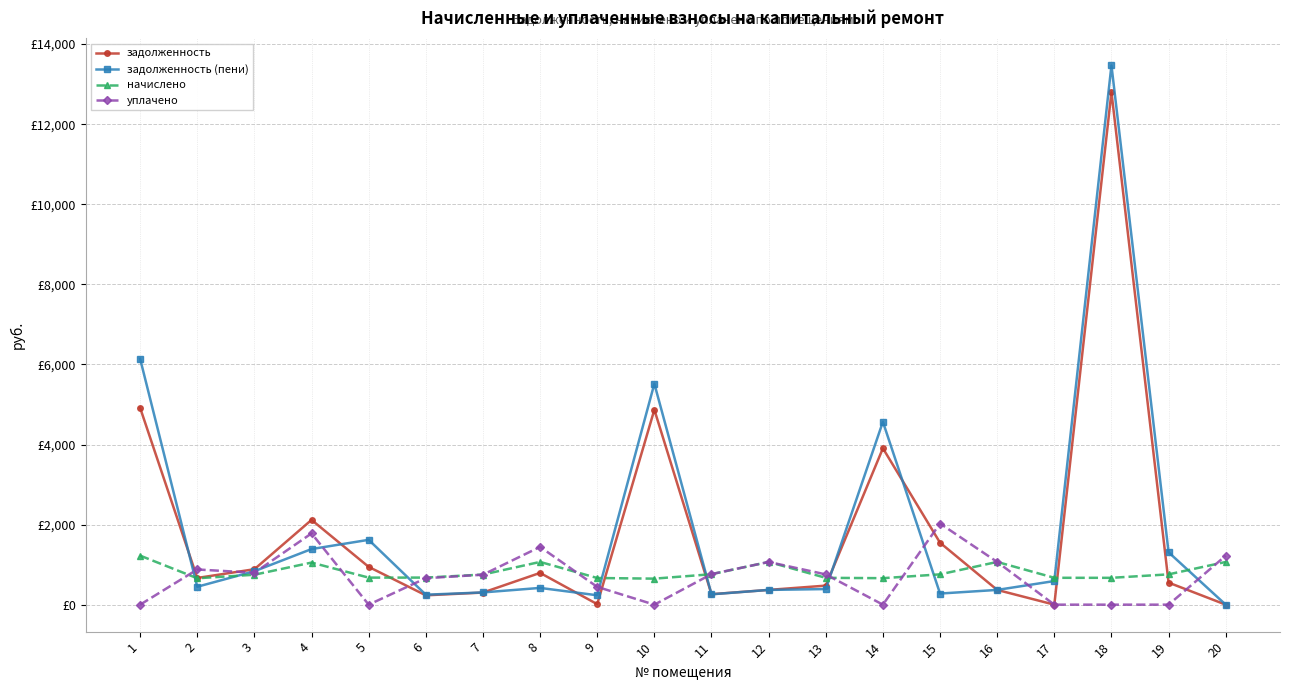

What are all the series names shown in the legend?

задолженность, задолженность (пени), начислено, уплачено